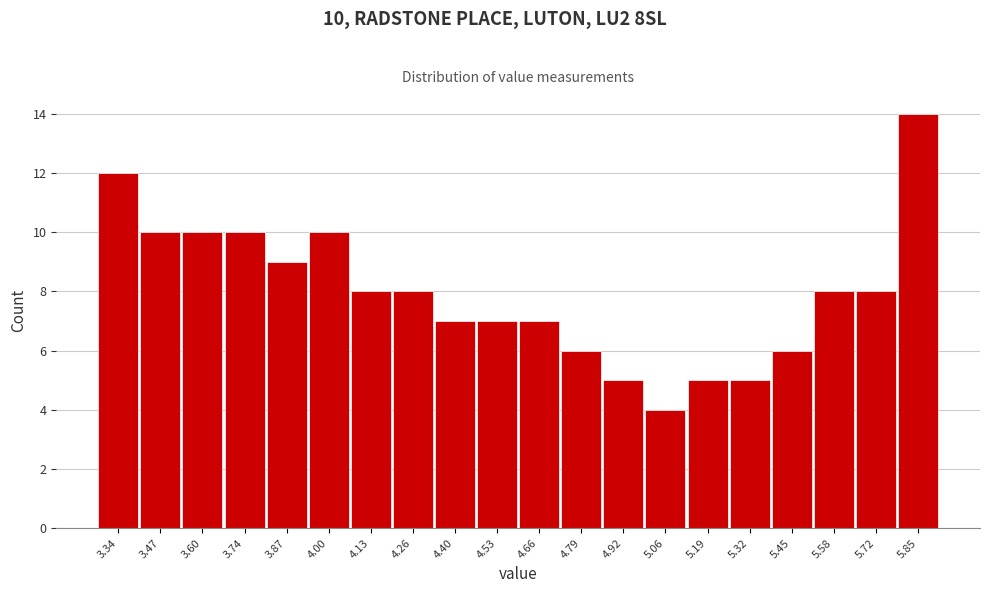

Reading left to right, extract all data points from this chart.

12	10	10	10	9	10	8	8	7	7	7	6	5	4	5	5	6	8	8	14